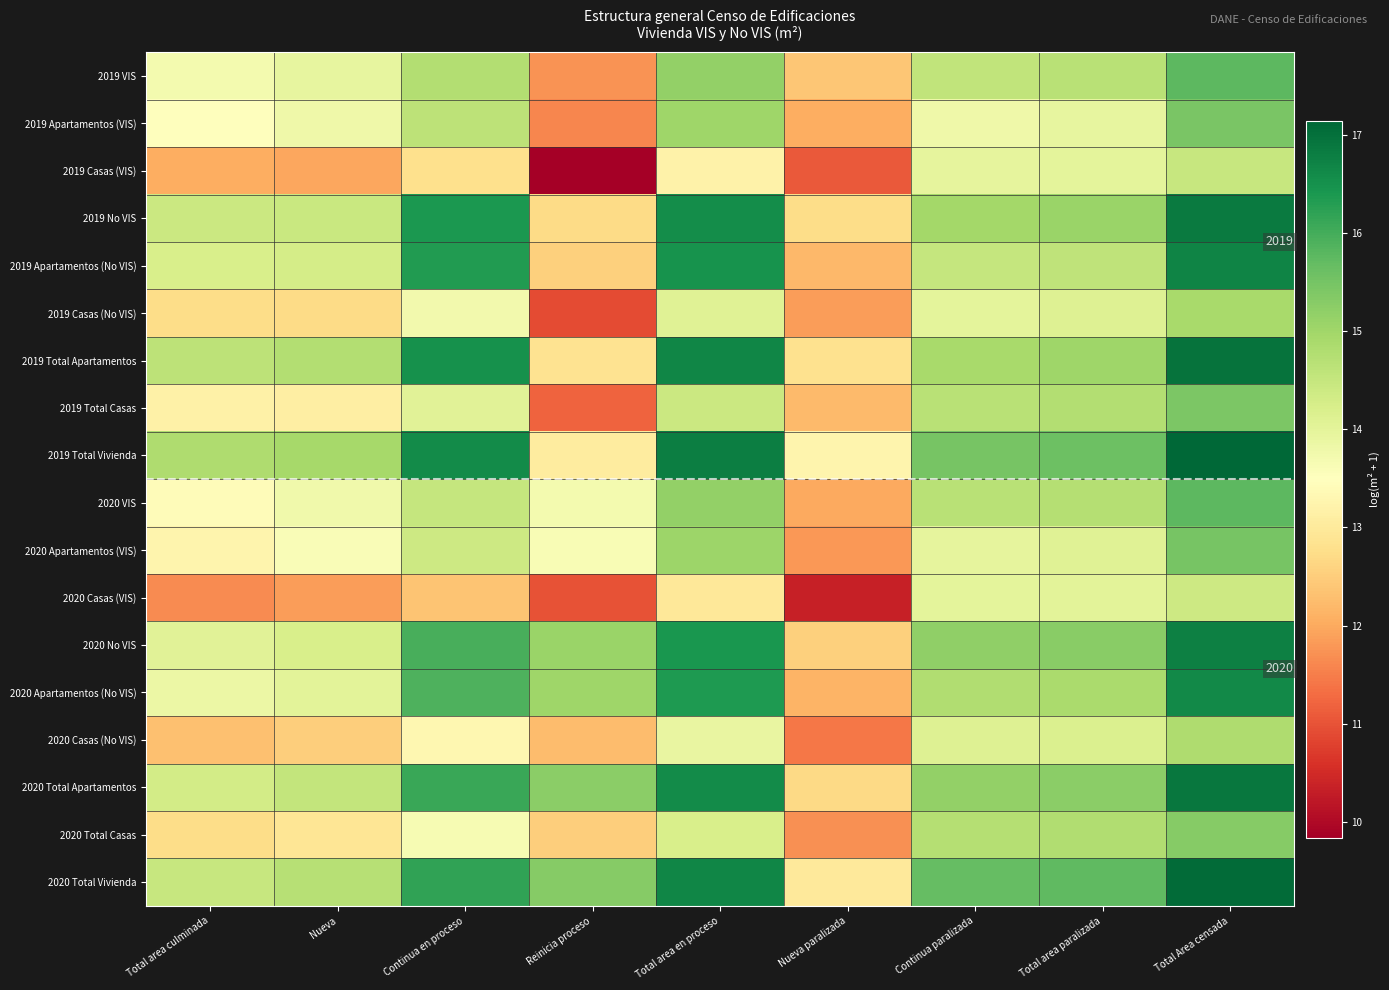

True or false: 2019 Total Casas has a value of 13.1 at Nueva.

True